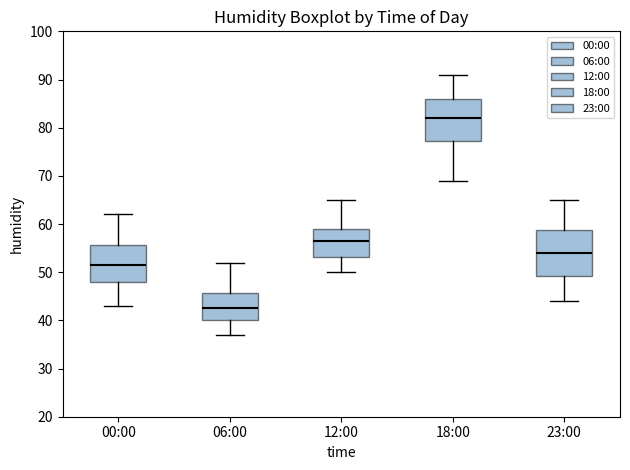

Reading left to right, transcribe this box plot: for each box, give where its median line is, the range the box spans, and where its two whiskers end, as read against the y-axis. The values are not printed on the chart, so give them approximately, as read against the axis.

00:00: median 52, box 48 to 56, whiskers 43 to 62
06:00: median 43, box 40 to 46, whiskers 37 to 52
12:00: median 57, box 53 to 59, whiskers 50 to 65
18:00: median 82, box 77 to 86, whiskers 69 to 91
23:00: median 54, box 49 to 59, whiskers 44 to 65